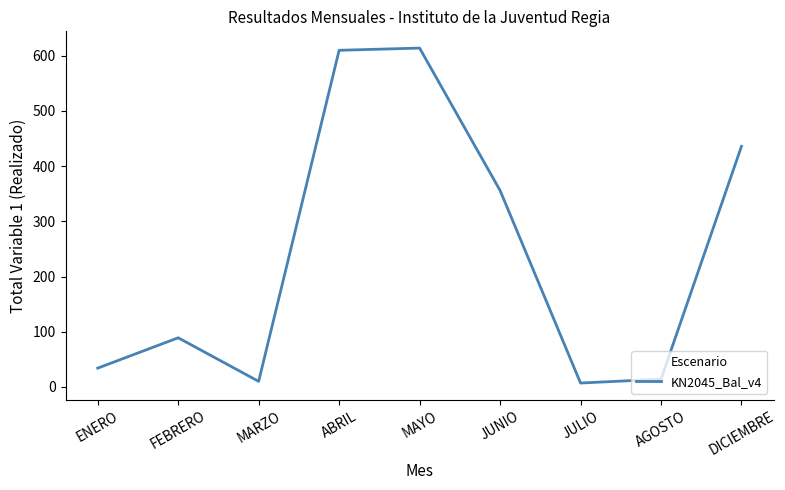

The chart shows a value of 356 at JUNIO. True or false?

True